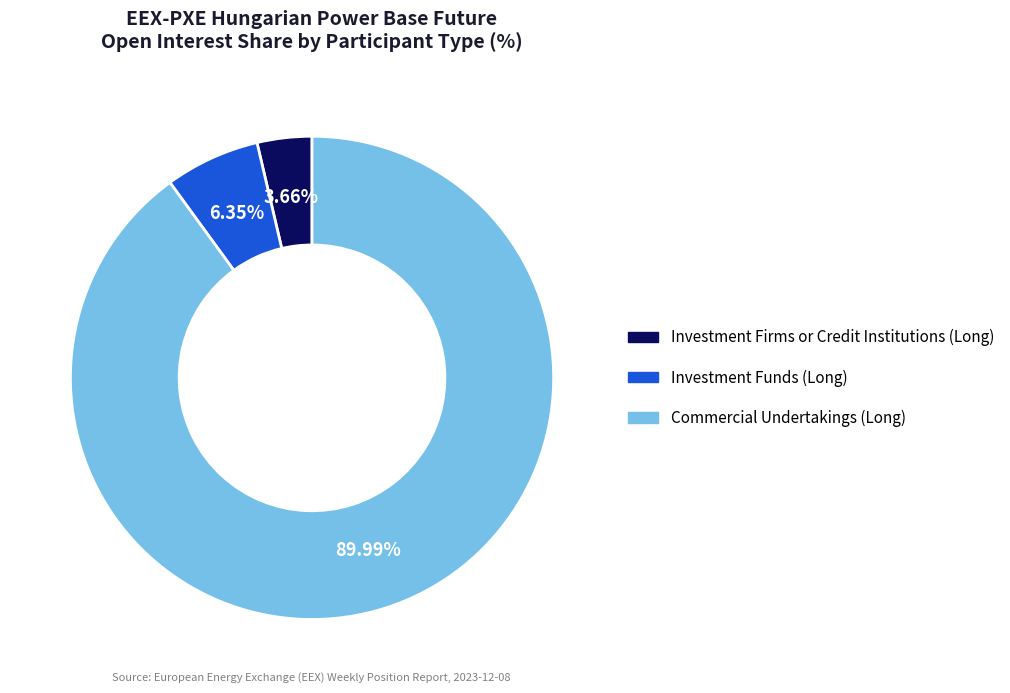

Is there any slice that represents more than half of the pie?

Yes